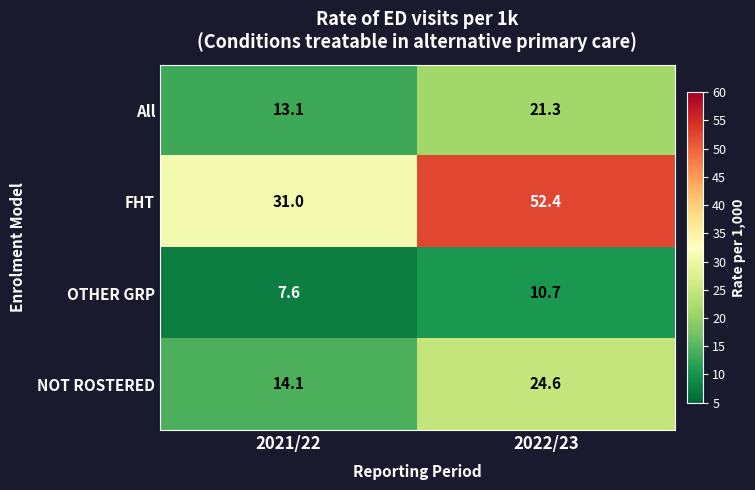

Which series has the largest total across all categories?

FHT